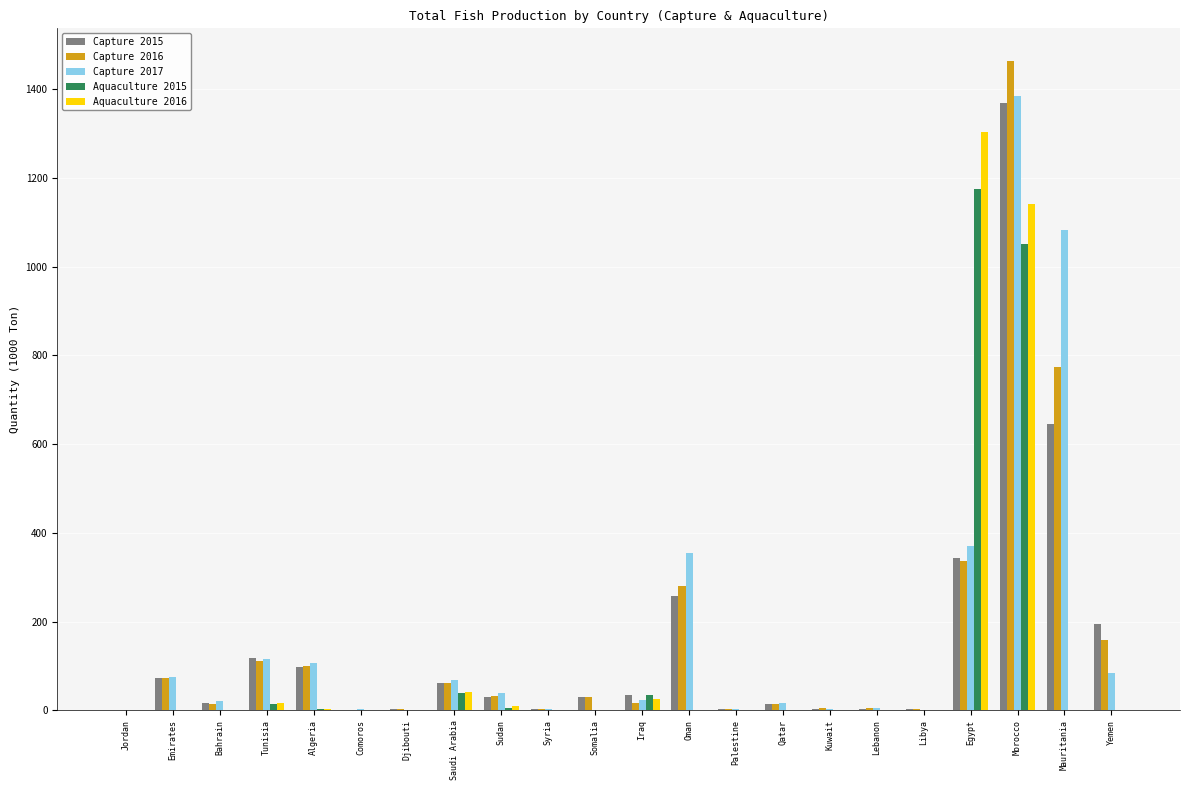

The Aquaculture 2015 series shows 0.2 at Palestine. True or false?

True